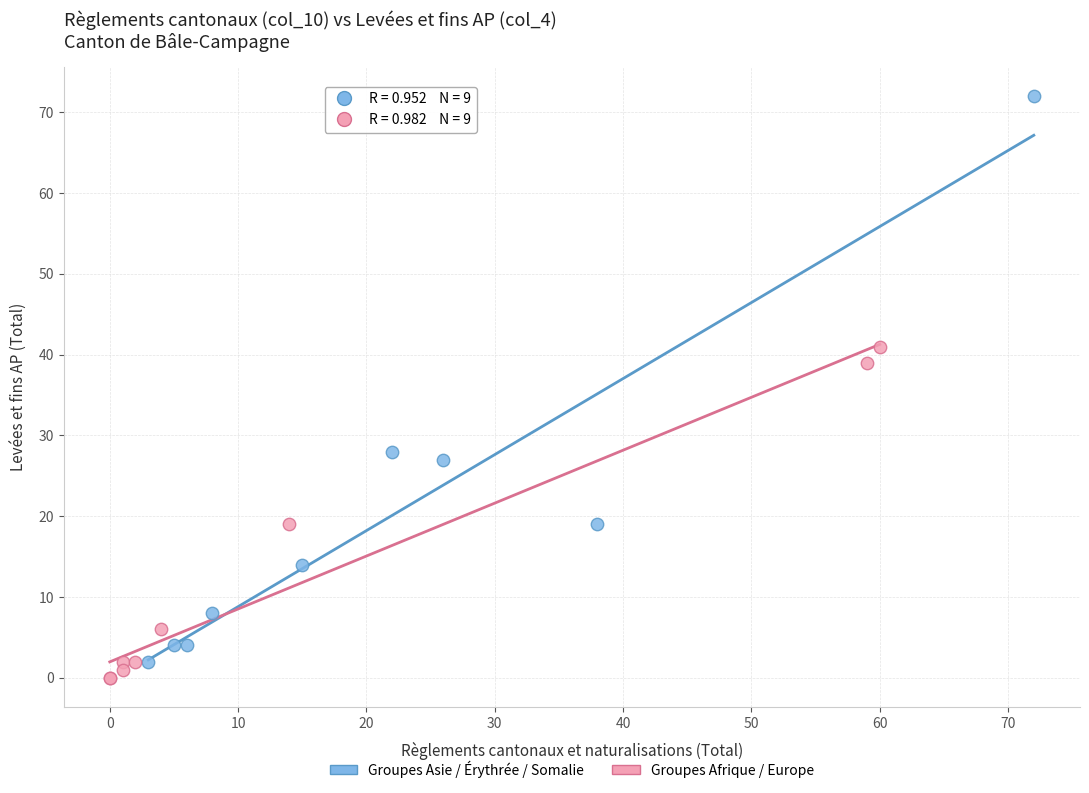

Which series contains the lowest Y value?

Groupes Afrique / Europe